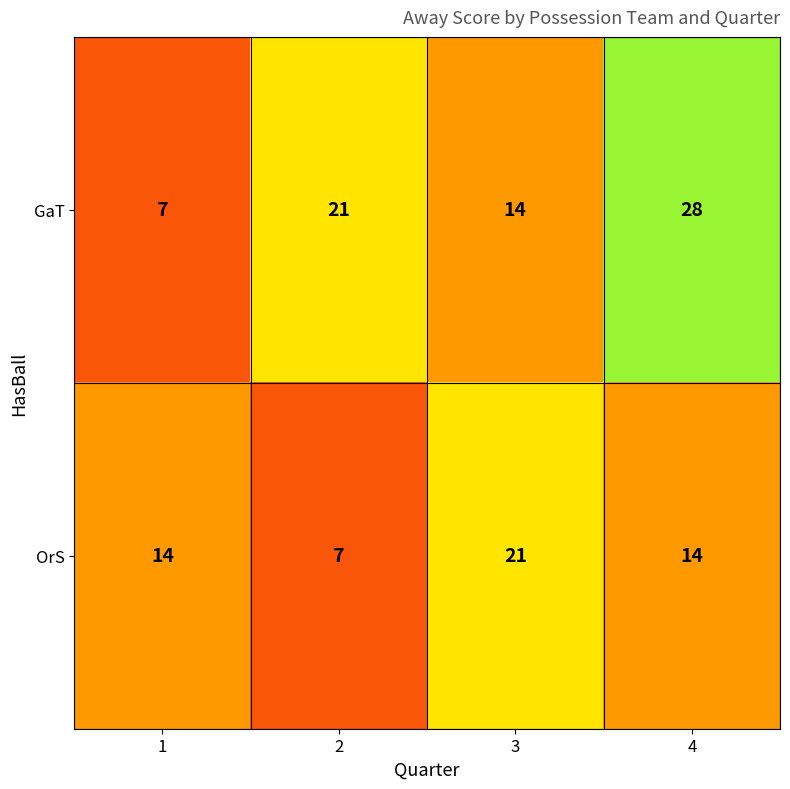

Reading right to left, transcribe all the data shown in this chart.

GaT: 28	14	21	7
OrS: 14	21	7	14